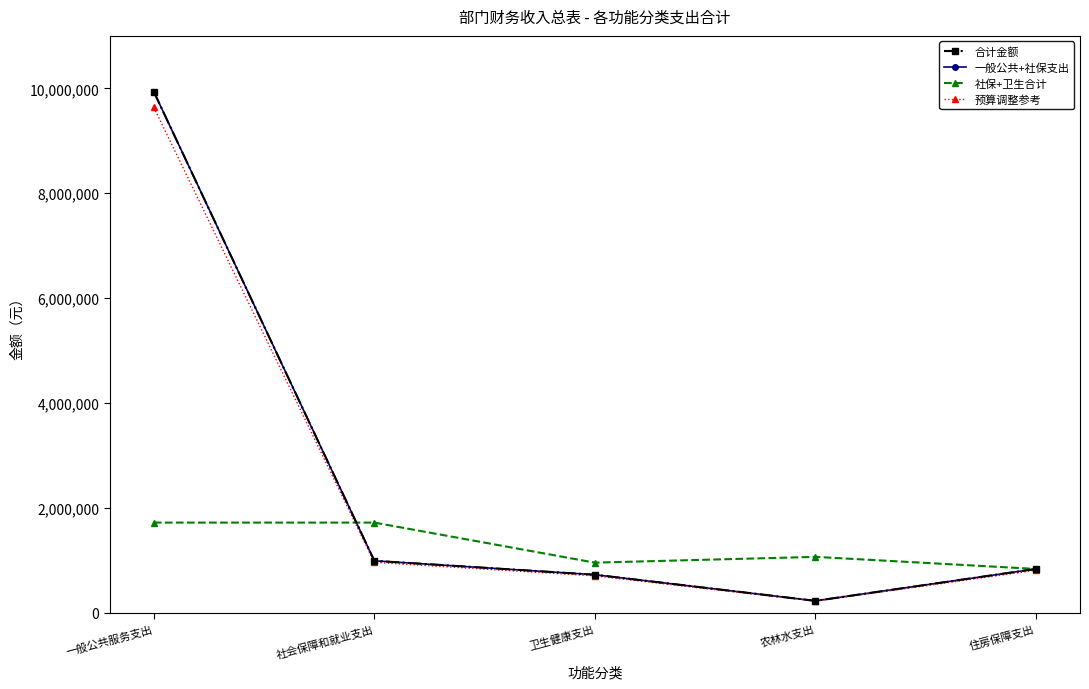

How many values in the 合计金额 series exceed 838320?

2